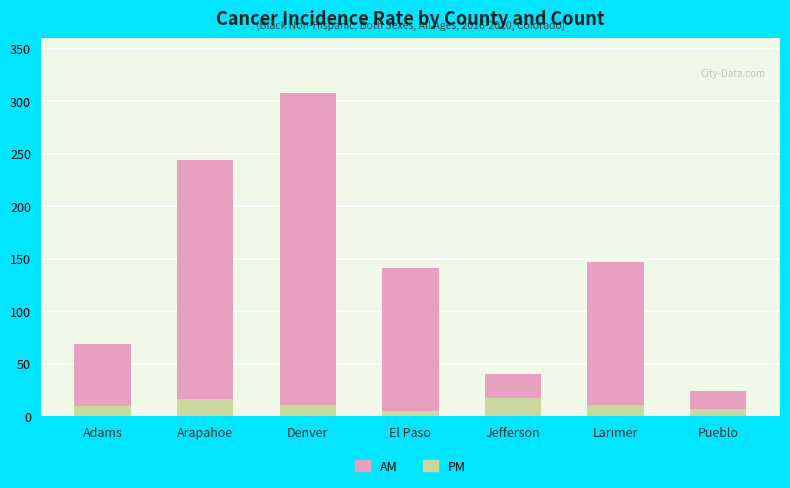

What is the average value of the PM series?

11